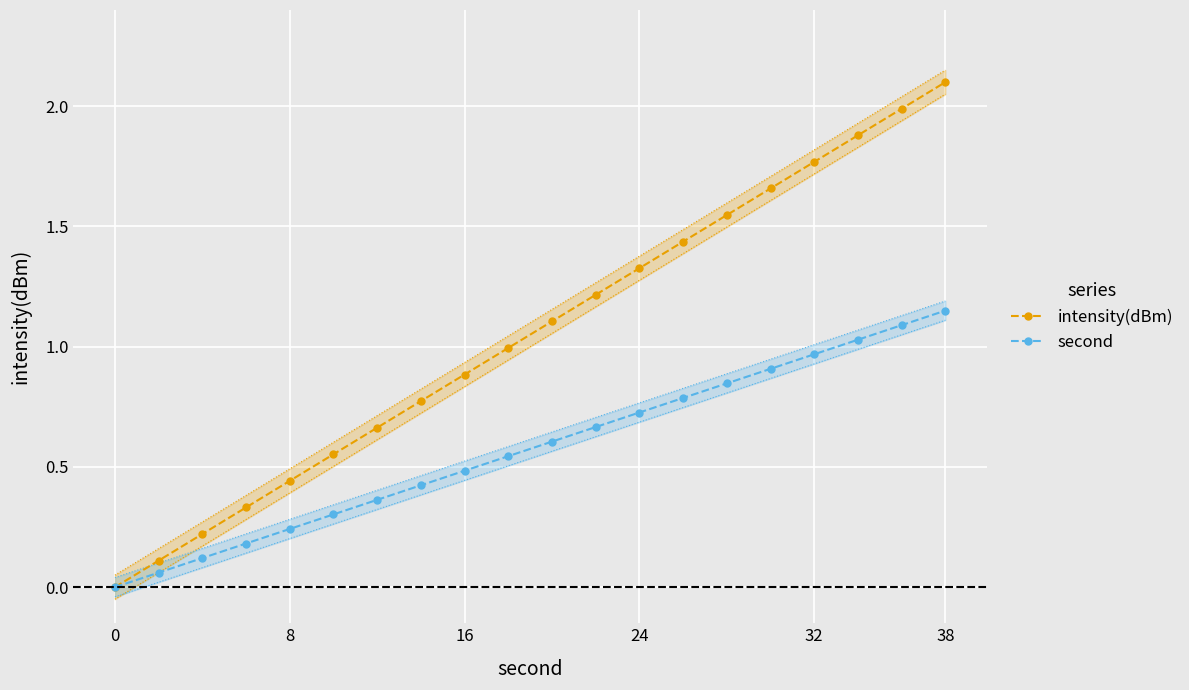

The value of intensity(dBm) at 16 is 0.9. True or false?

True